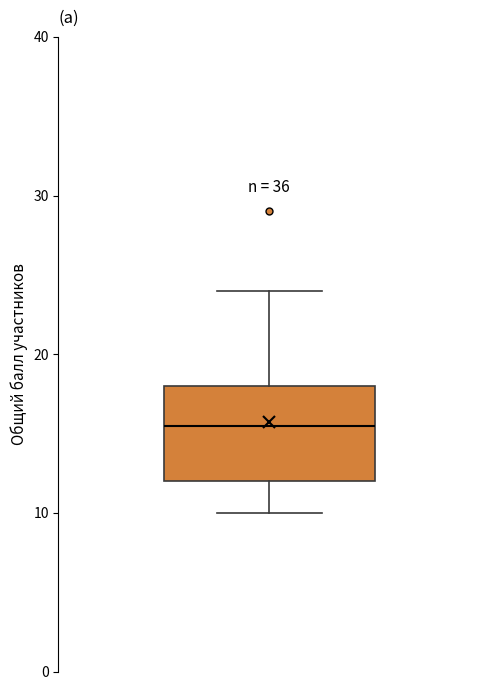

Where is the upper edge of the box on the y-axis? The values are not printed on the chart, so give them approximately, as read against the axis.

18